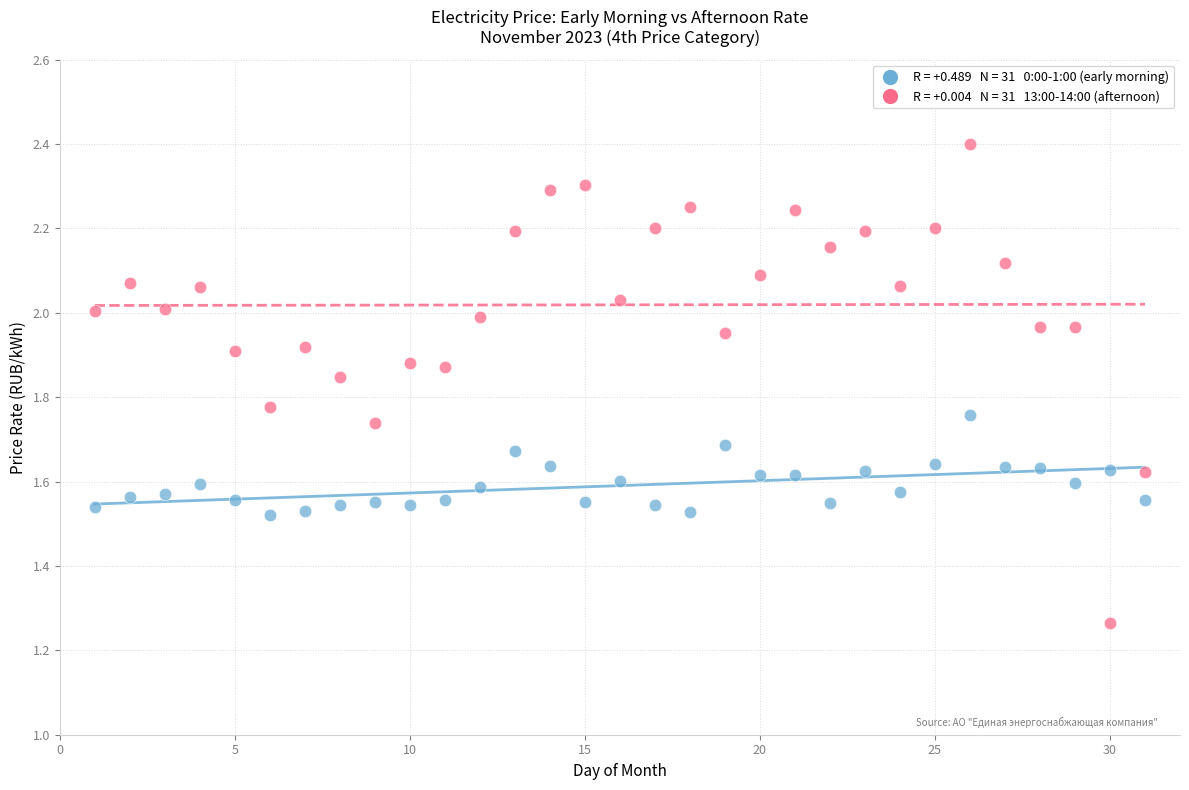

Across all data points, what is the range of X values (max minus min)?

30.0